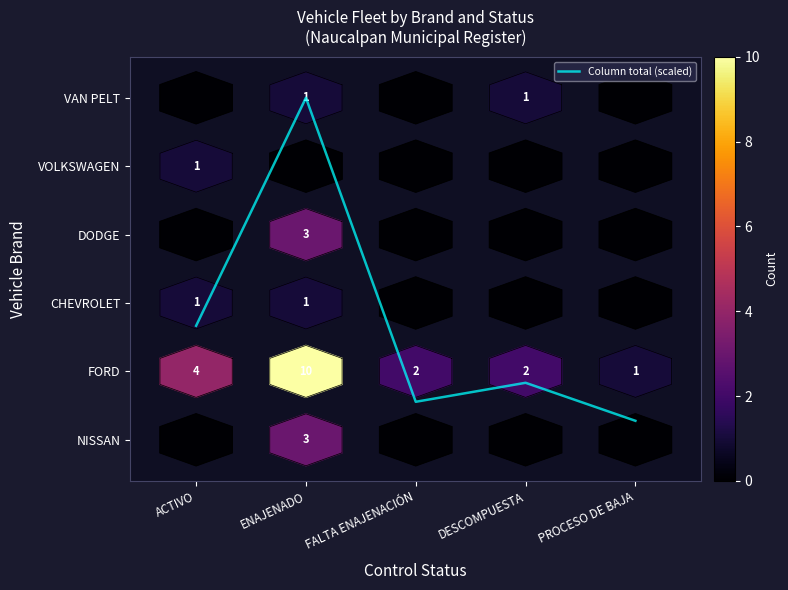

Which category has the highest value across all series?

ENAJENADO